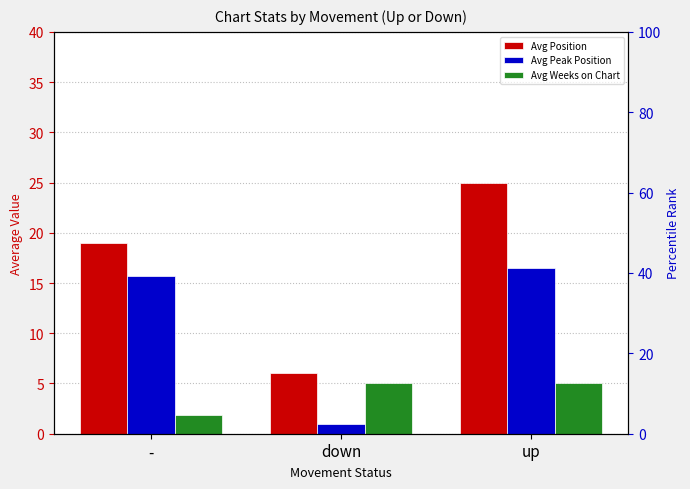

Which series changed the most between - and up?

Avg Position